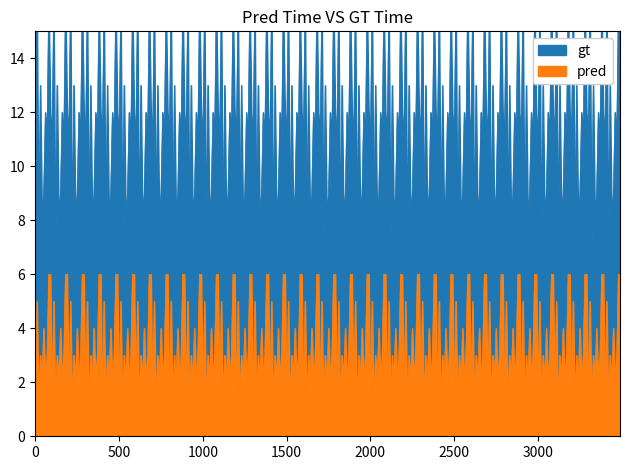

What is the maximum value for pred?

6